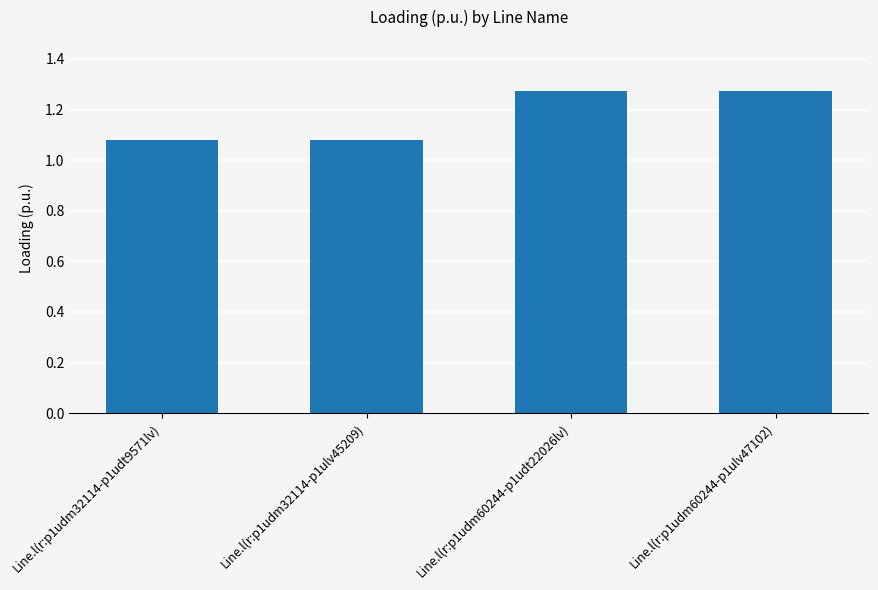

What is the change in value from Line.l(r:p1udm32114-p1ulv45209) to Line.l(r:p1udm60244-p1udt22026lv)?

+0.2